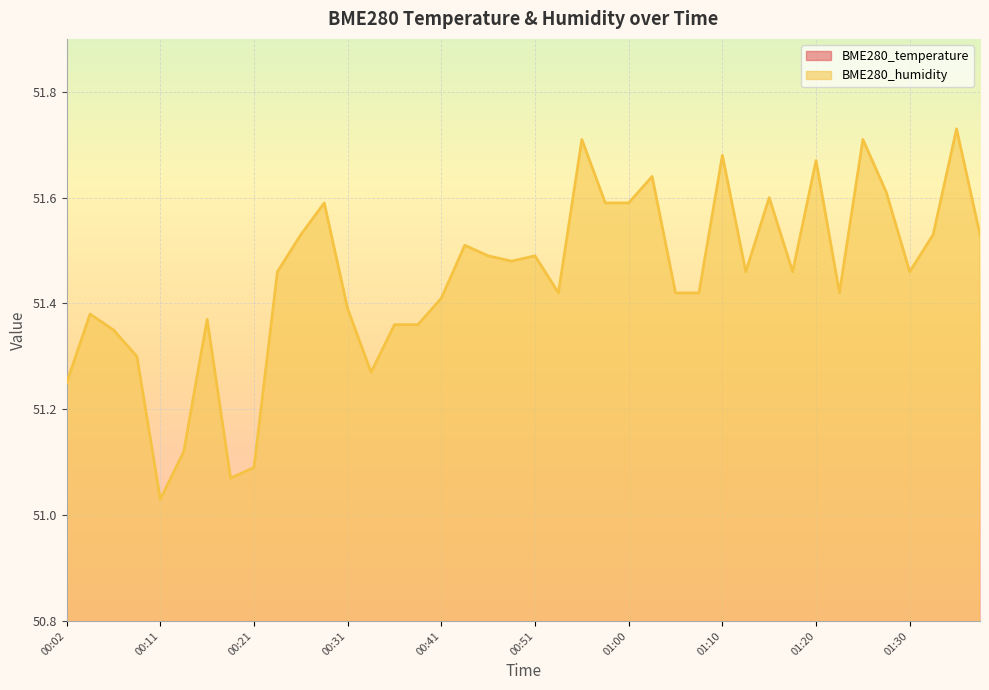

What is the label of the 3rd point from the right?

01:32